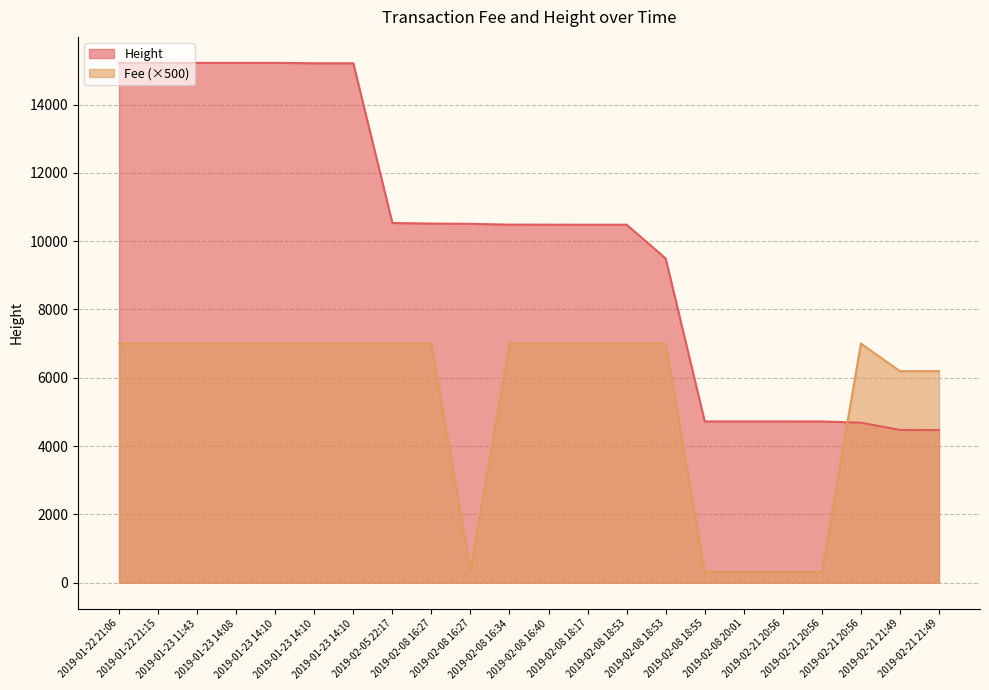

Reading left to right, what are all the values shown in this chart?

Fee: 2019-01-22 21:06=7000.9	2019-01-22 21:15=7000.9	2019-01-23 11:43=7000.9	2019-01-23 14:08=7000.9	2019-01-23 14:10=7000.9	2019-01-23 14:10=7000.9	2019-01-23 14:10=7000.9	2019-02-05 22:17=7000.9	2019-02-08 16:27=7000.9	2019-02-08 16:27=349.1	2019-02-08 16:34=7000.9	2019-02-08 16:40=7000.9	2019-02-08 18:17=7000.9	2019-02-08 18:53=7000.9	2019-02-08 18:53=7000.9	2019-02-08 18:55=316.1	2019-02-08 20:01=316.1	2019-02-21 20:56=316.1	2019-02-21 20:56=316.1	2019-02-21 20:56=7000.9	2019-02-21 21:49=6192.4	2019-02-21 21:49=6192.4
Height: 2019-01-22 21:06=15222.0	2019-01-22 21:15=15222.0	2019-01-23 11:43=15222.0	2019-01-23 14:08=15222.0	2019-01-23 14:10=15222.0	2019-01-23 14:10=15211.0	2019-01-23 14:10=15211.0	2019-02-05 22:17=10533.0	2019-02-08 16:27=10515.0	2019-02-08 16:27=10508.0	2019-02-08 16:34=10484.0	2019-02-08 16:40=10483.0	2019-02-08 18:17=10482.0	2019-02-08 18:53=10482.0	2019-02-08 18:53=9493.0	2019-02-08 18:55=4721.0	2019-02-08 20:01=4721.0	2019-02-21 20:56=4721.0	2019-02-21 20:56=4720.0	2019-02-21 20:56=4684.0	2019-02-21 21:49=4472.0	2019-02-21 21:49=4468.0